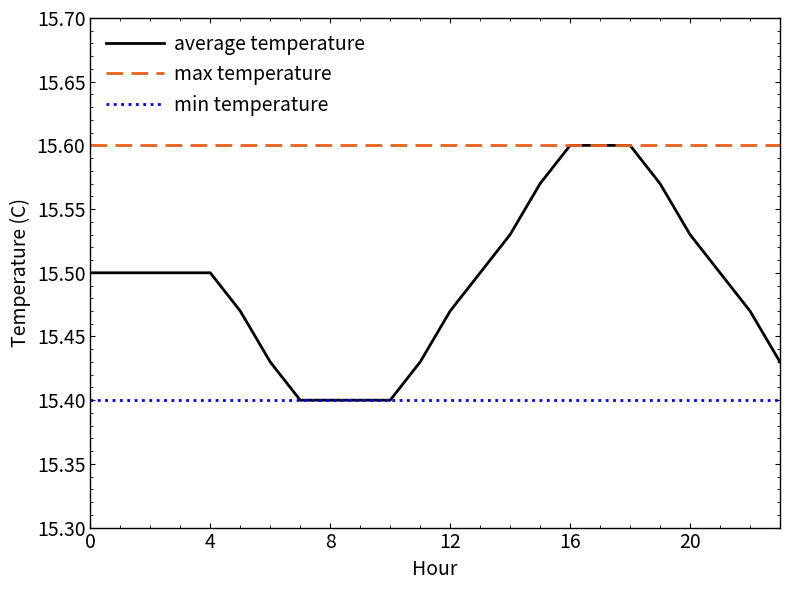

Which series has the widest spread of values?

average temperature